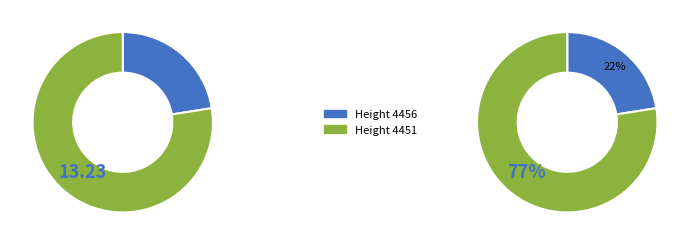

To the nearest percent, what percentage of the pie is 4456?

22%